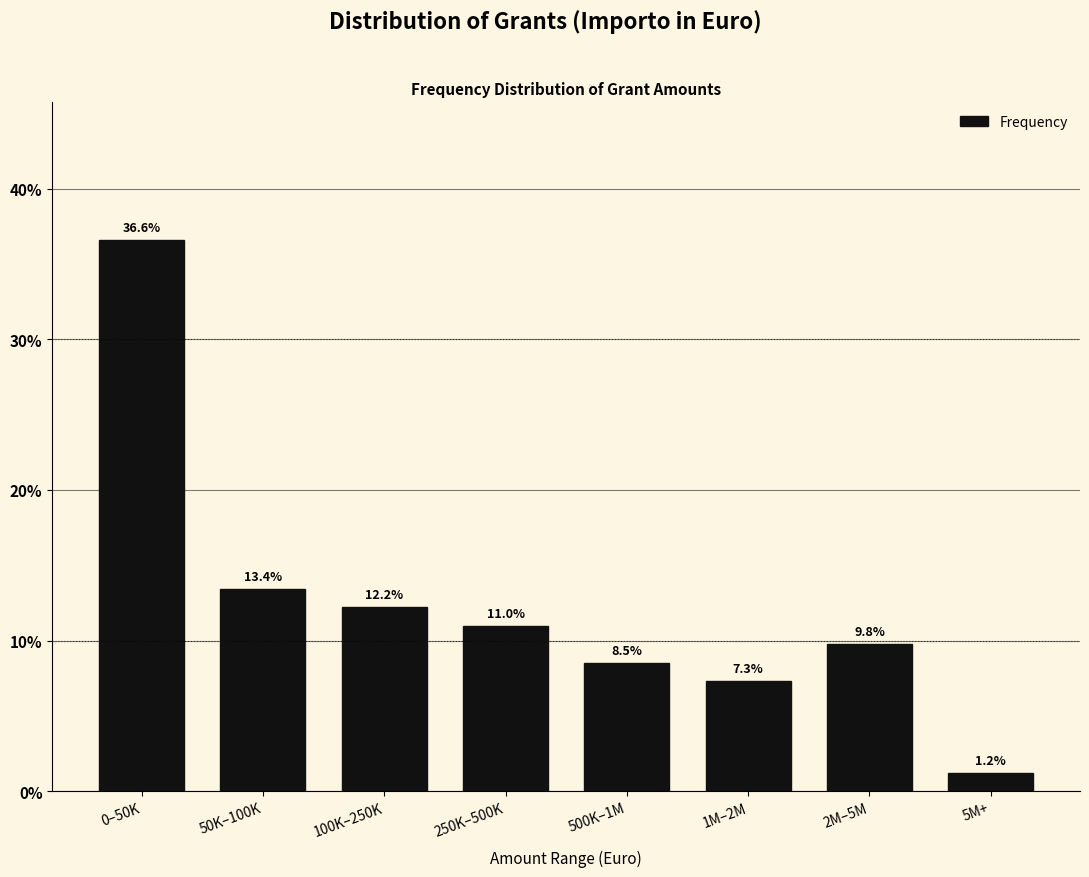

Reading left to right, what are all the values shown in this chart?

36.6	13.4	12.2	11.0	8.5	7.3	9.8	1.2